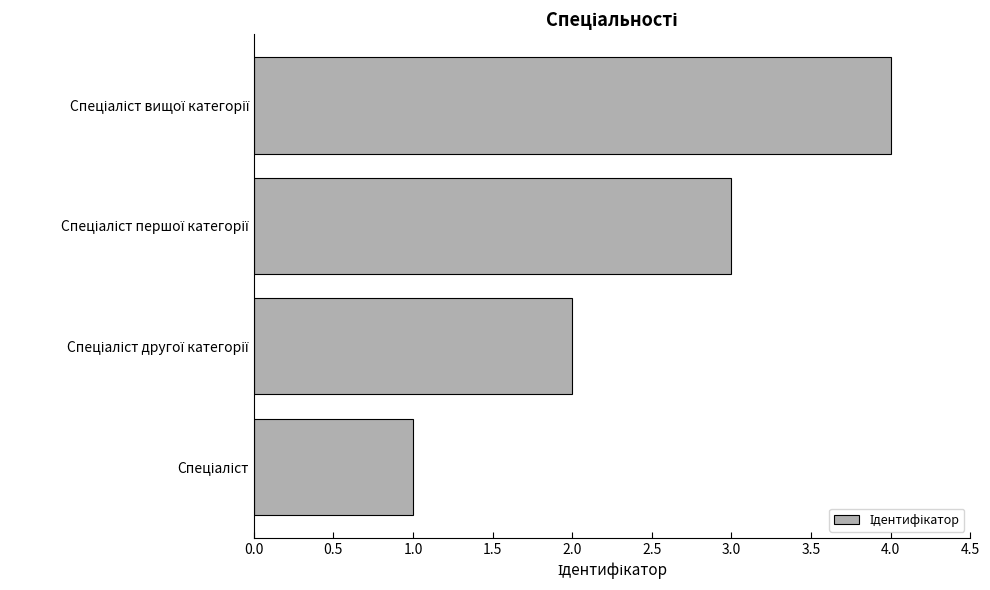

What is the difference between the maximum and minimum values?

3